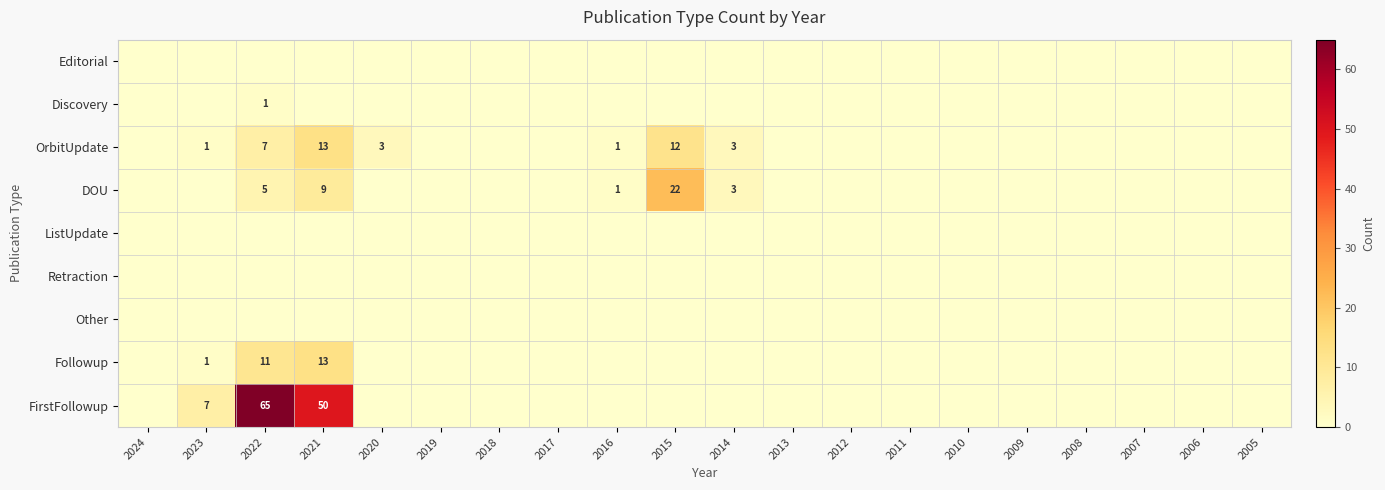

The value of Discovery at 2022 is 1. True or false?

True